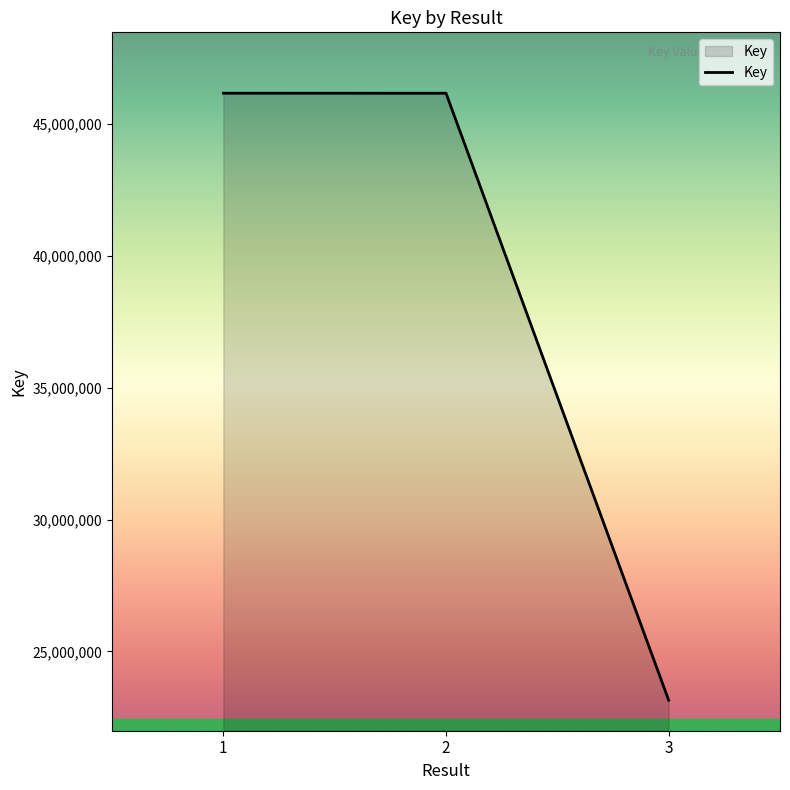

What is the smallest value displayed?

23150852